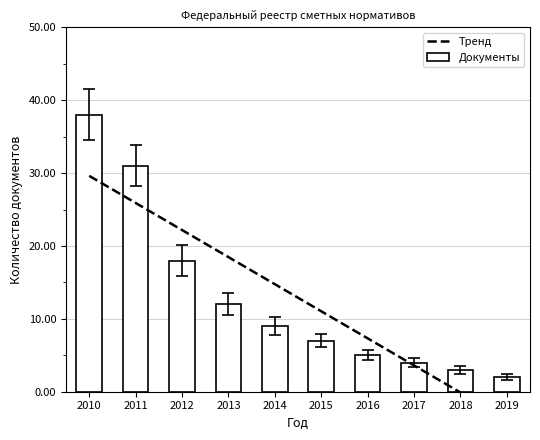

Rank the categories by value from highest to lowest.

2010, 2011, 2012, 2013, 2014, 2015, 2016, 2017, 2018, 2019